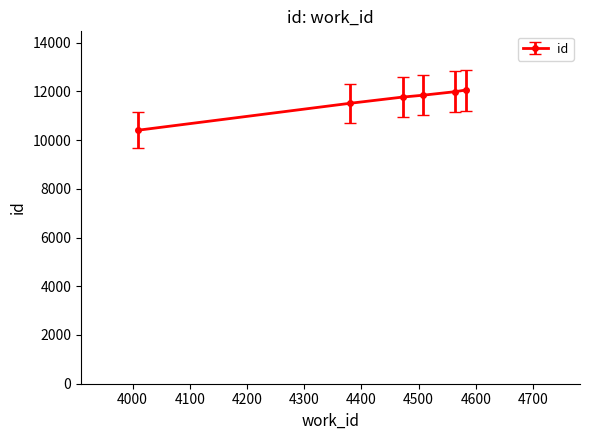

What is the sum of all values?

69561